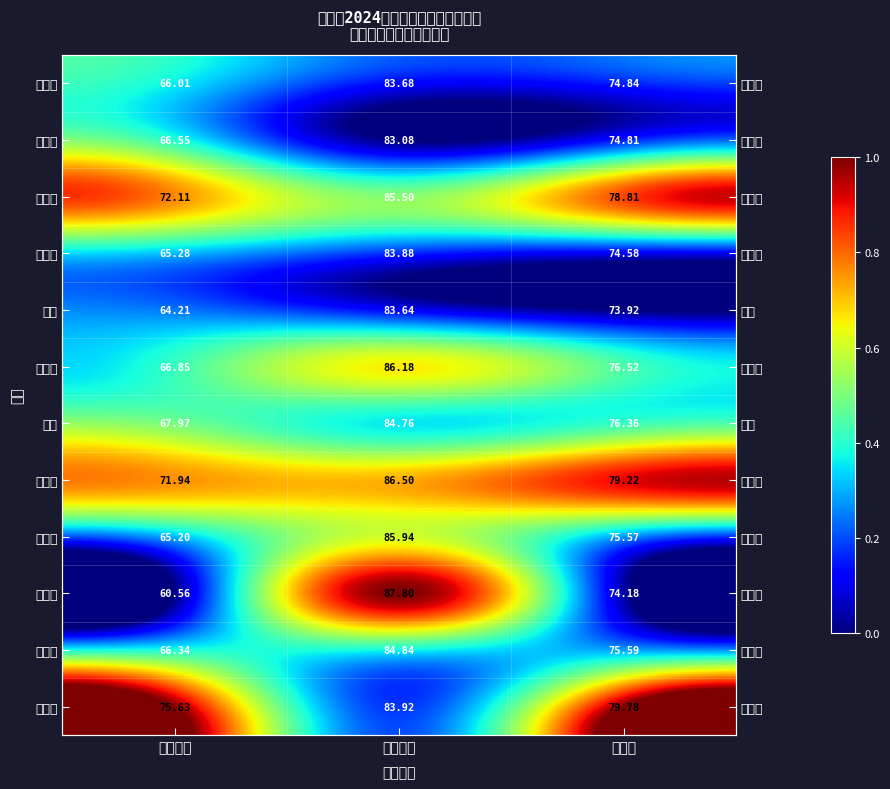

How many 李泰行 values are between 0 and 1?

3